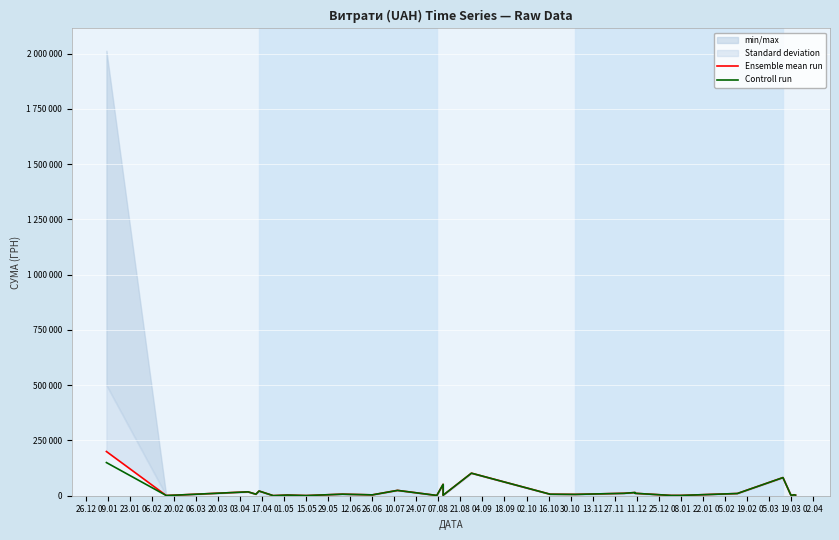

The value of Controll run at 22.01 is 4230.0. True or false?

True